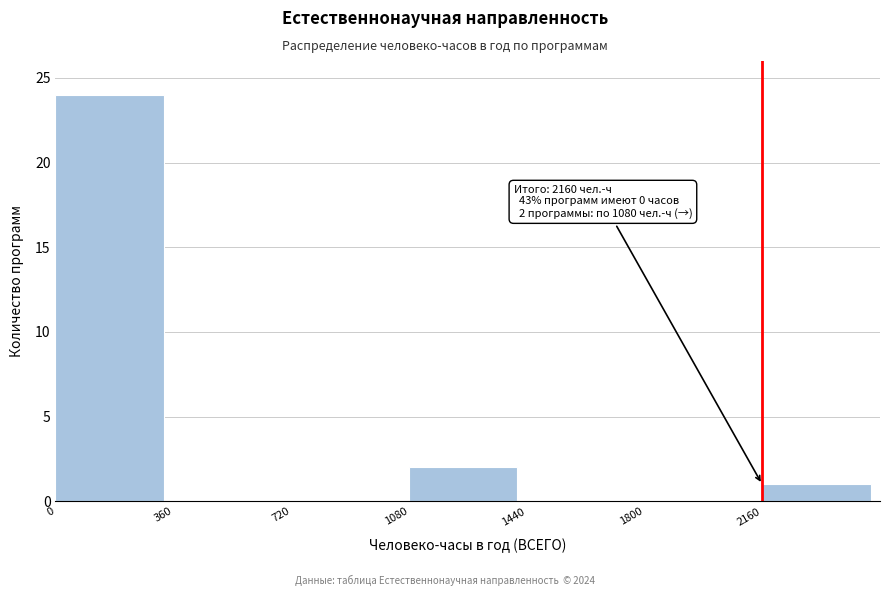

Which range on the x-axis has the tallest bar?

0 to 360